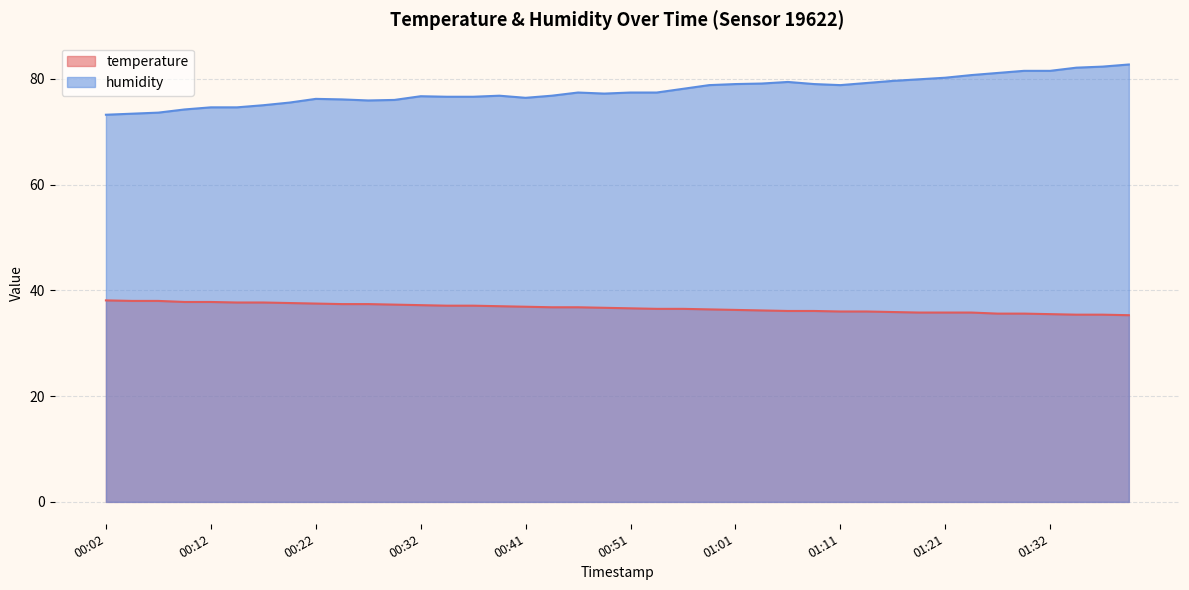

What is the approximate value of humidity at 01:34?

82.1